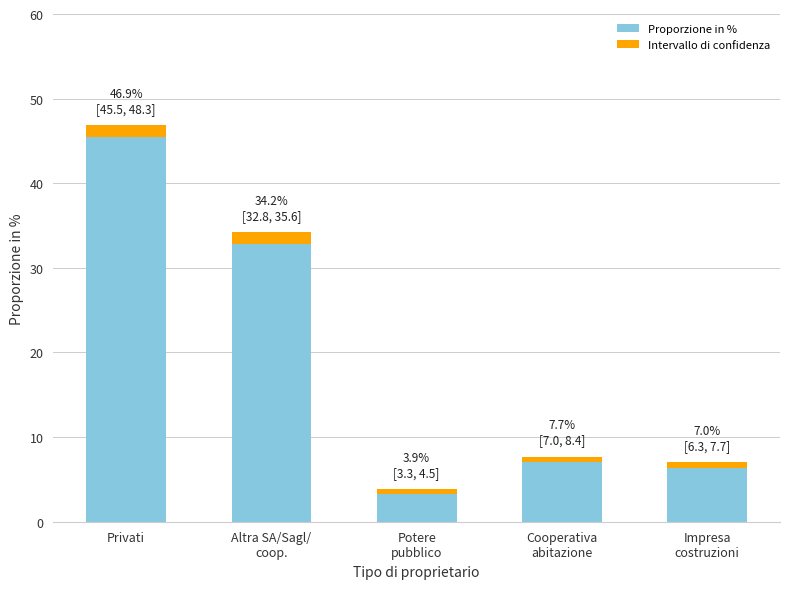

What is the value of the Proporzione in % bar at the 5th from the left?

7.0